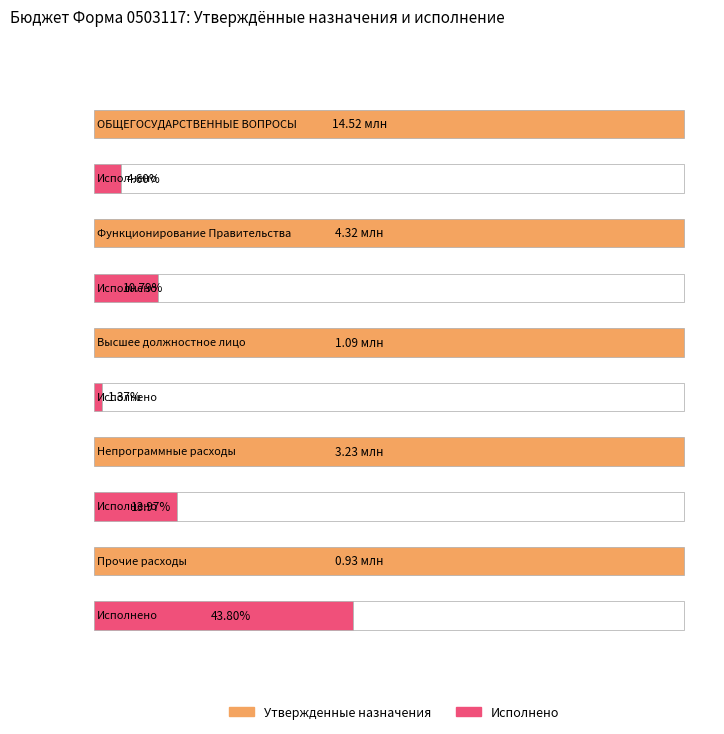

Which category has the lowest value in the Утвержденные бюджетные назначения series?

Прочие расходы